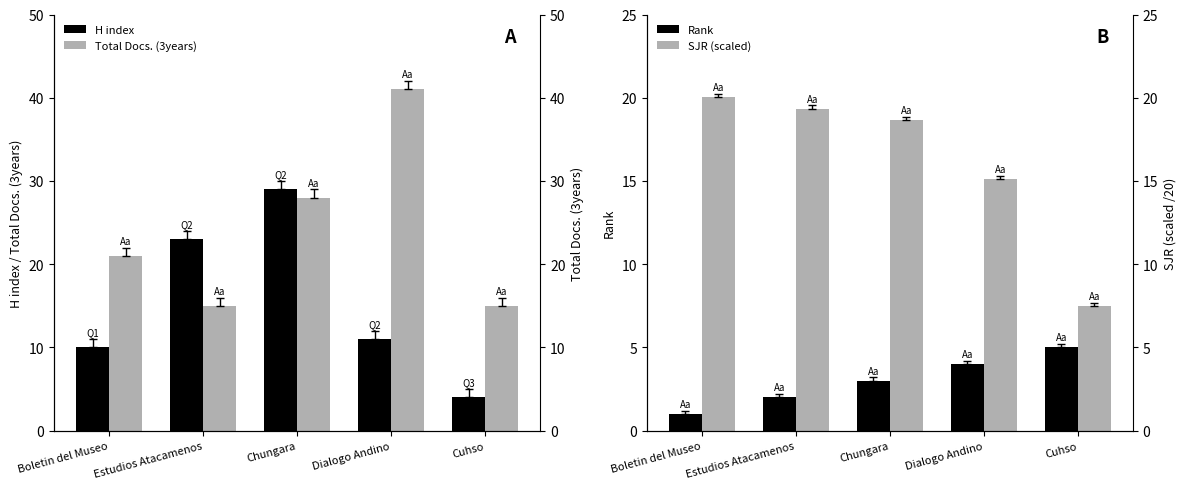

List the series in order of their peak value, lowest first.

Rank, SJR (scaled), H index, Total Docs. (3years)